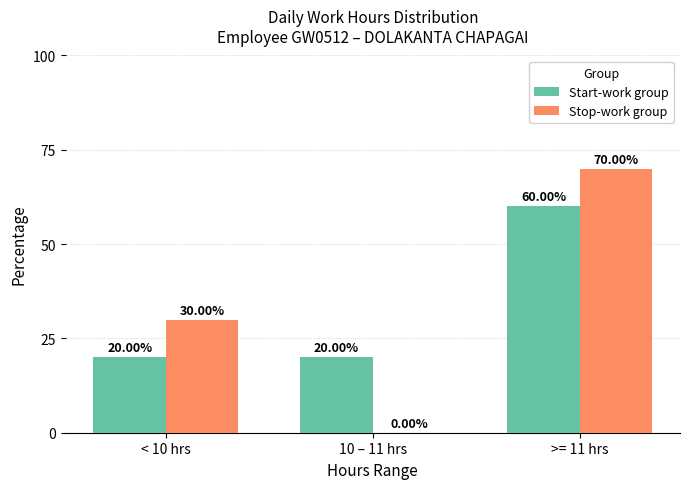

Which series changed the most between < 10 hrs and 10 – 11 hrs?

Stop-work group